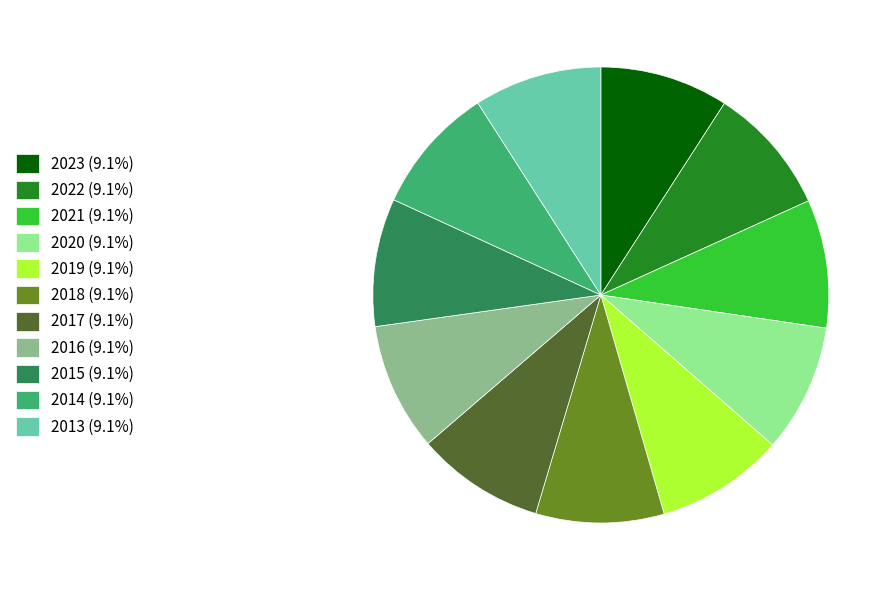

Do 2013 and 2016 together represent more than half of the pie?

No